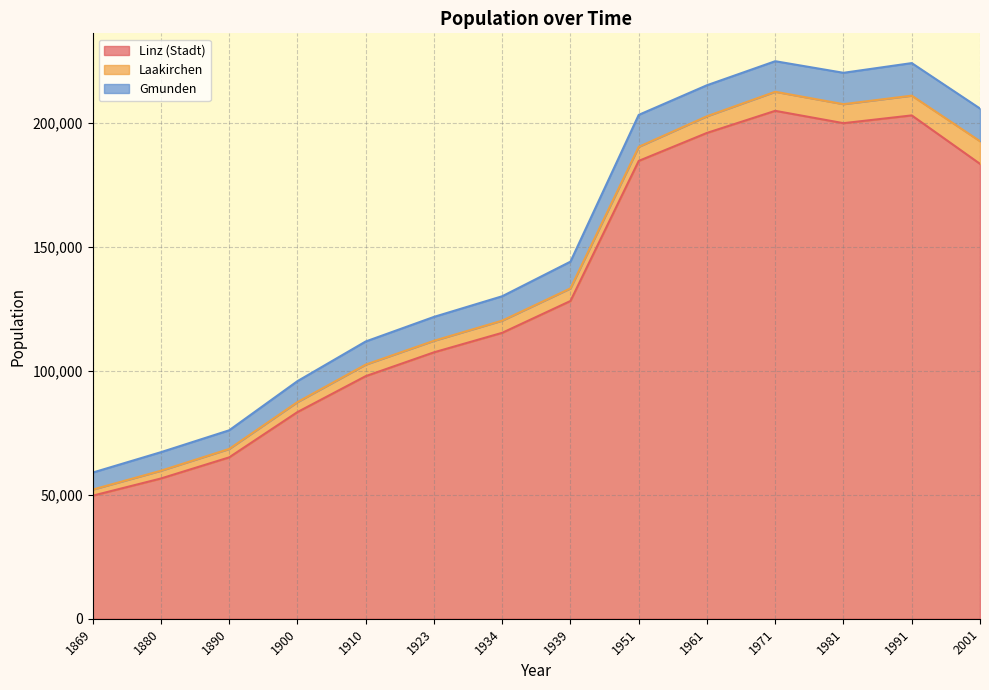

Which has a higher value, 1890 or 1971?

1971